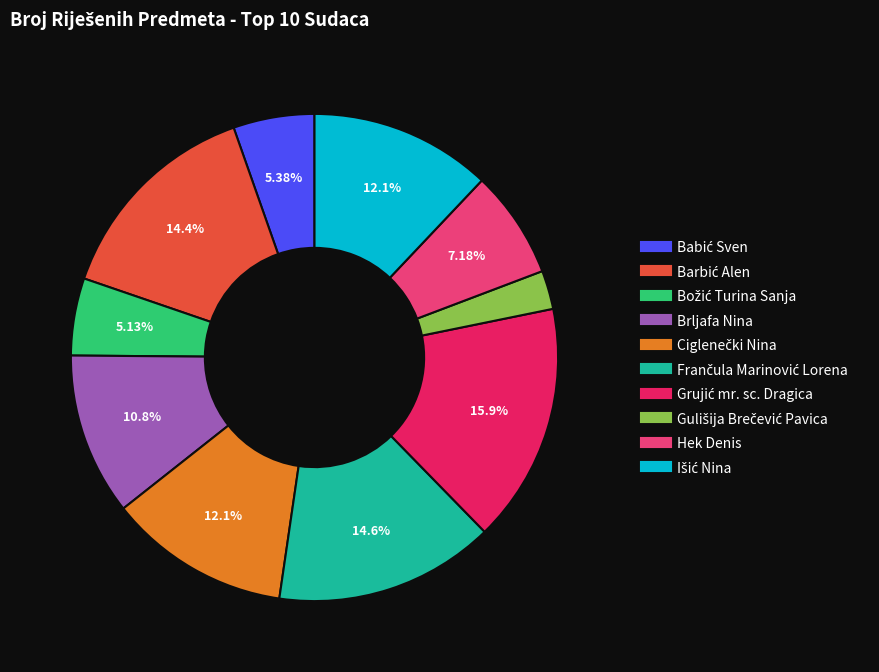

Is there any slice that represents more than half of the pie?

No